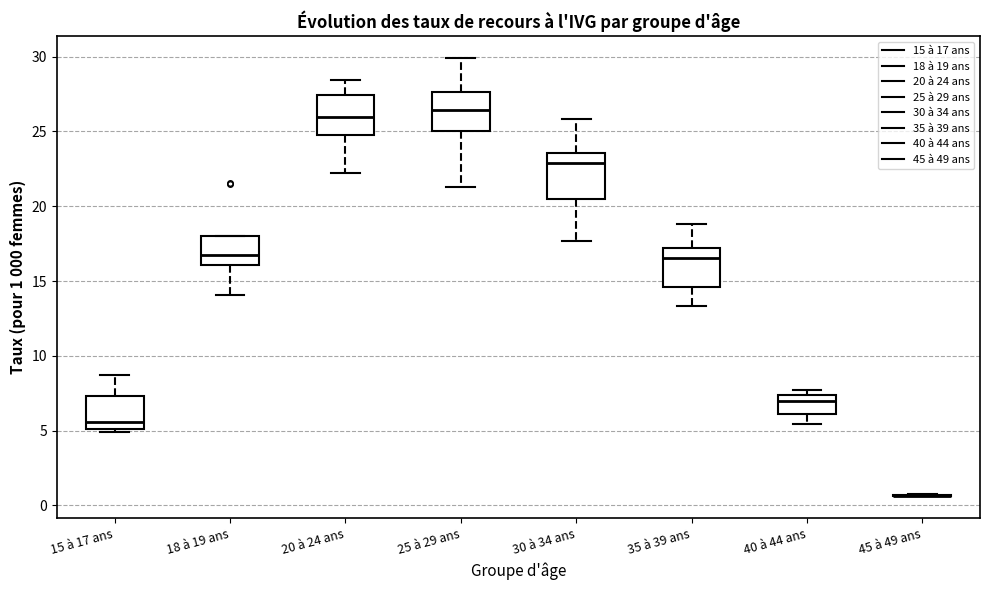

Where does the upper whisker of the box for 20 à 24 ans end on the y-axis? The values are not printed on the chart, so give them approximately, as read against the axis.

28.5